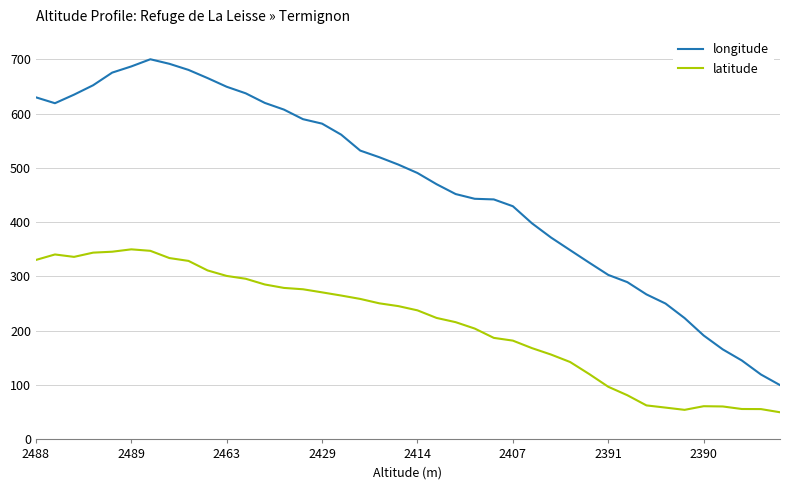

What is the maximum value for latitude?

350.0